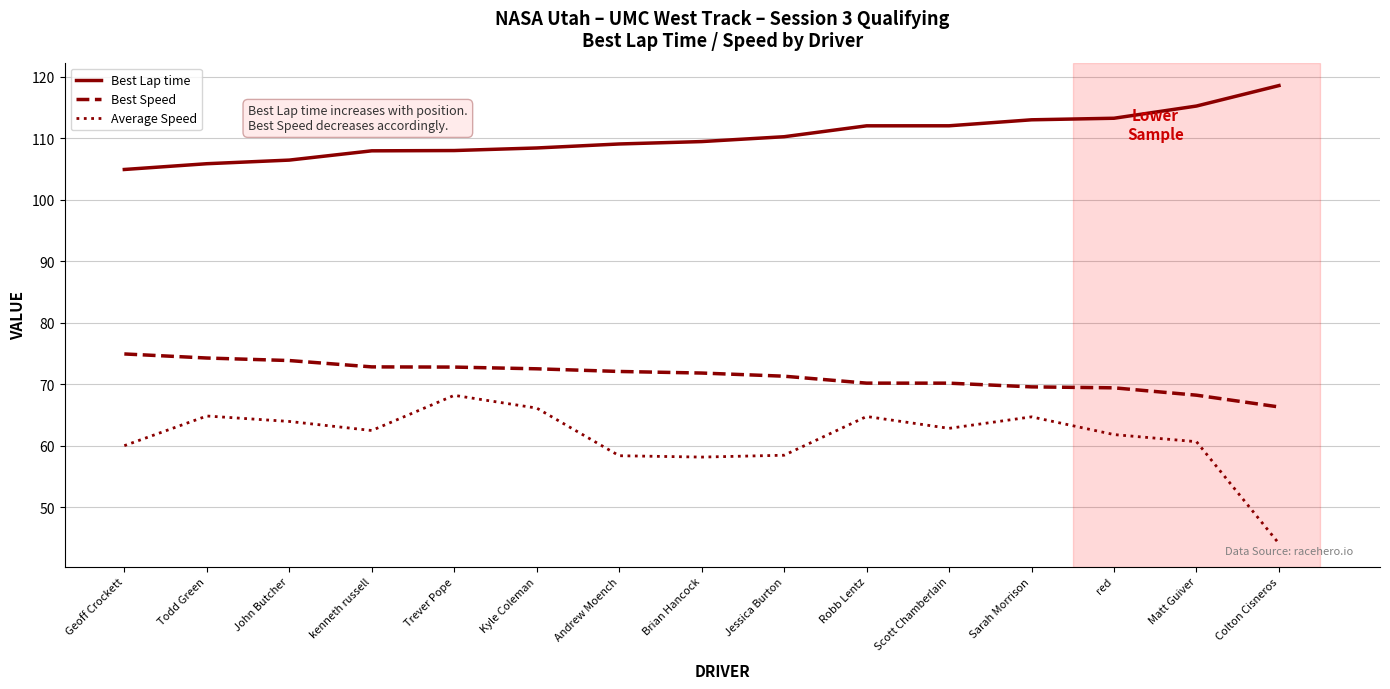

Which series has the largest range (max minus min)?

Average Speed